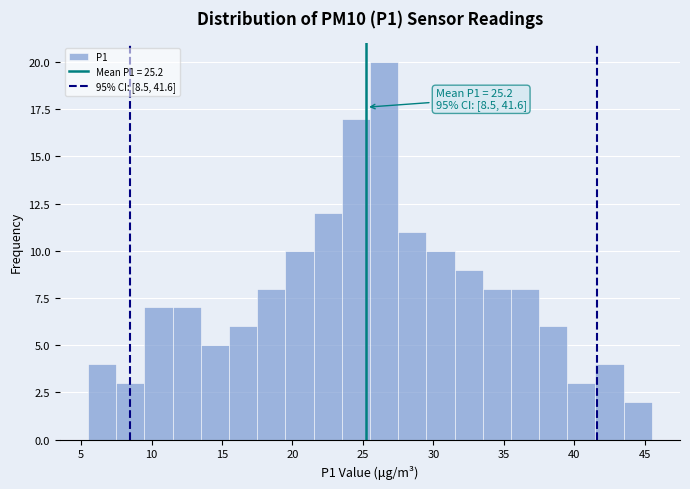

Which range on the x-axis has the tallest bar?

25.5 to 27.5